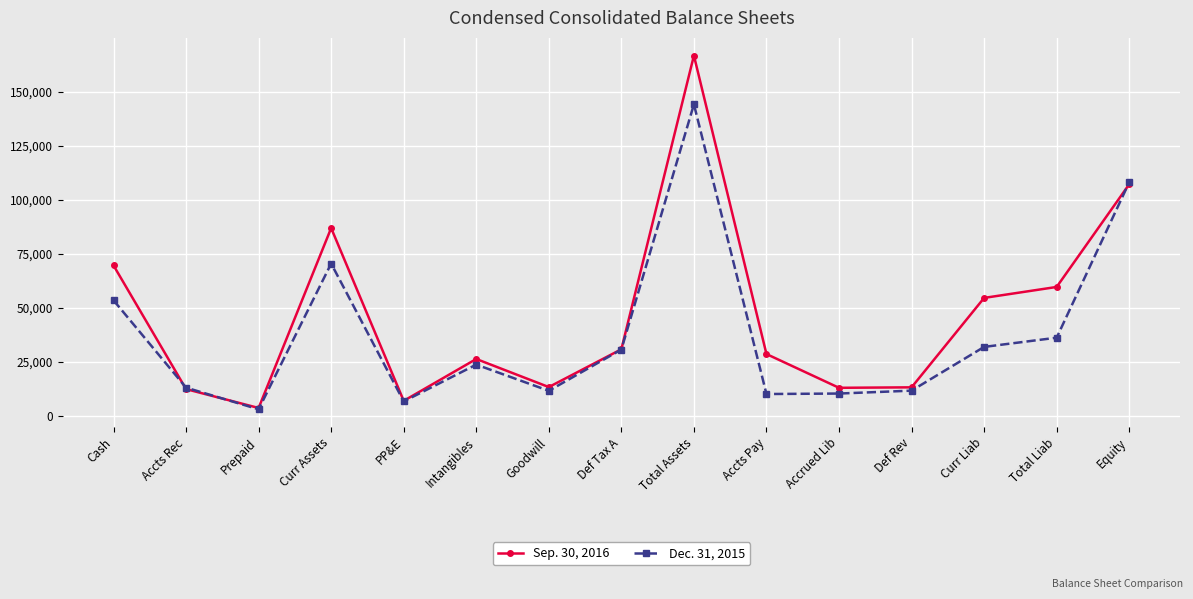

How many values in the Sep. 30, 2016 series are below 28520?

7